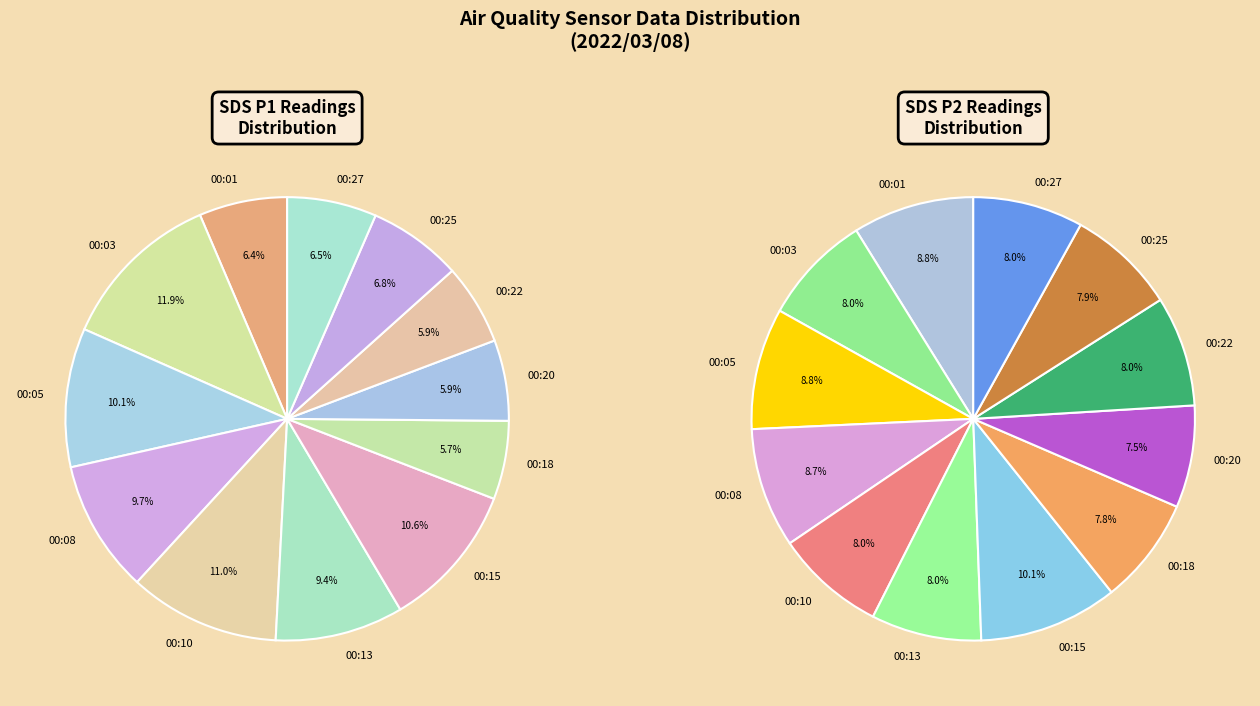

How many slices are in this pie chart?

12